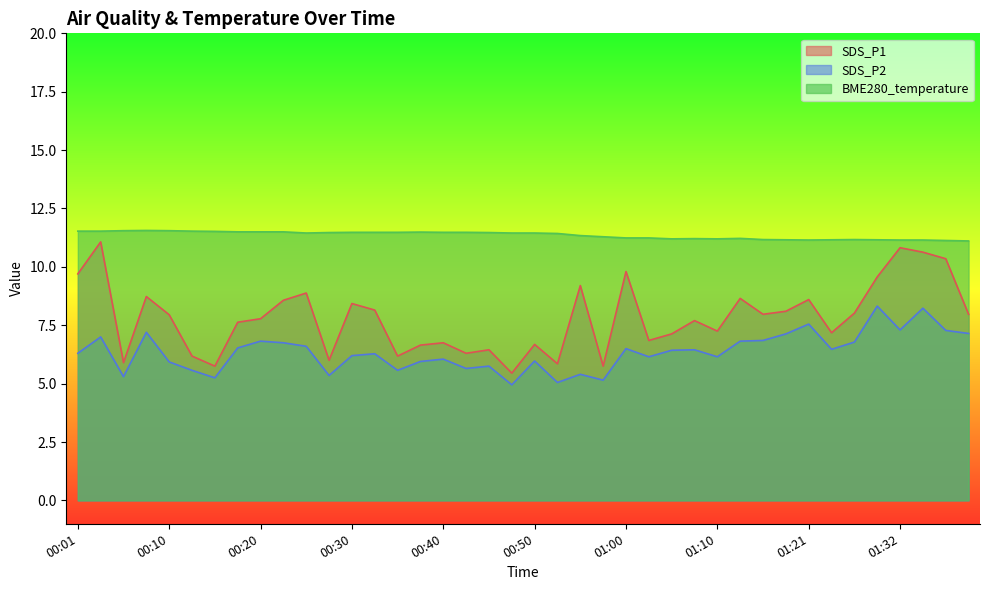

How many lines are shown in the chart?

3